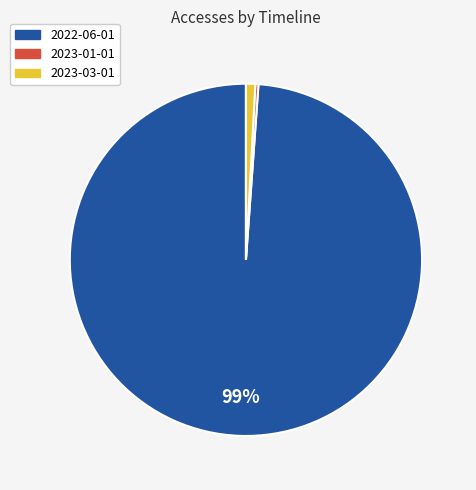

Does any single category account for the majority?

Yes